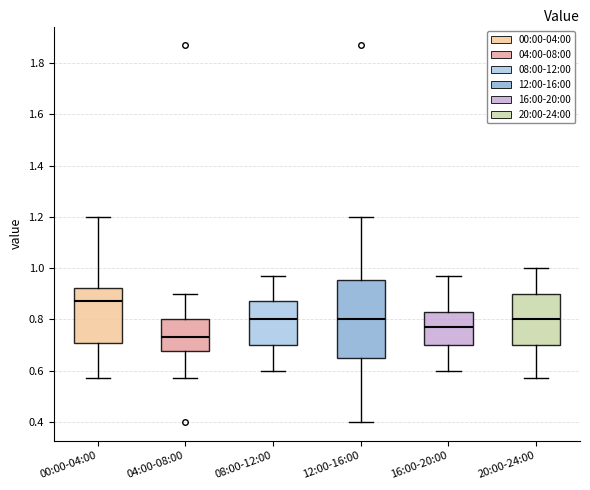

Reading left to right, transcribe this box plot: for each box, give where its median line is, the range the box spans, and where its two whiskers end, as read against the y-axis. The values are not printed on the chart, so give them approximately, as read against the axis.

00:00-04:00: median 0.88, box 0.70 to 0.92, whiskers 0.58 to 1.20
04:00-08:00: median 0.74, box 0.68 to 0.80, whiskers 0.58 to 0.90
08:00-12:00: median 0.80, box 0.70 to 0.88, whiskers 0.60 to 0.98
12:00-16:00: median 0.80, box 0.64 to 0.96, whiskers 0.40 to 1.20
16:00-20:00: median 0.78, box 0.70 to 0.84, whiskers 0.60 to 0.98
20:00-24:00: median 0.80, box 0.70 to 0.90, whiskers 0.58 to 1.00